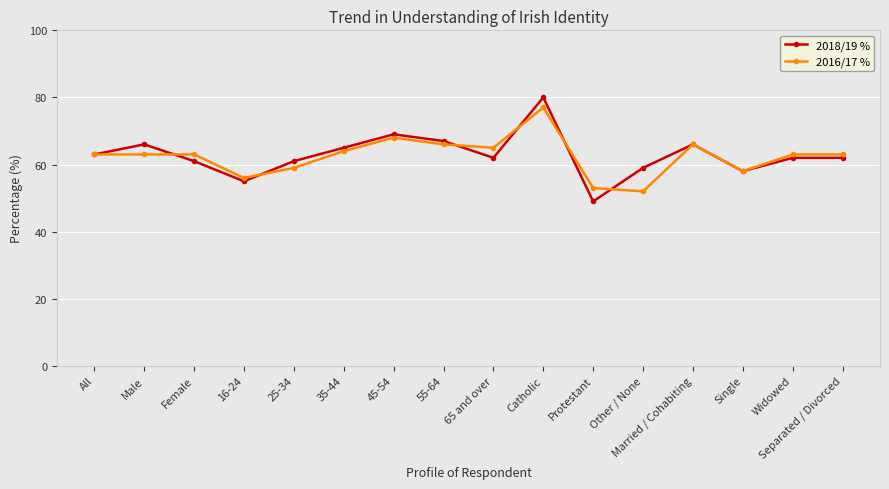

What is the total value across all series at Separated / Divorced?

125